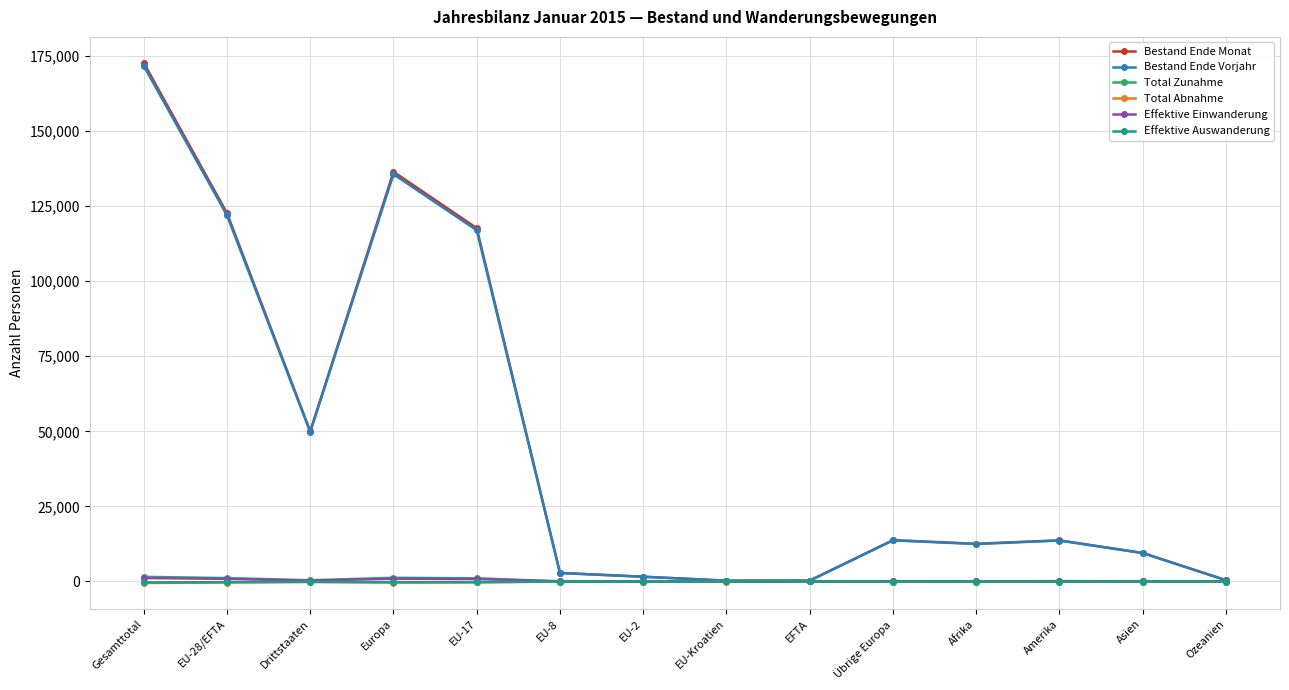

Where is Bestand Ende Vorjahr nearest to the value 85977?

EU-17